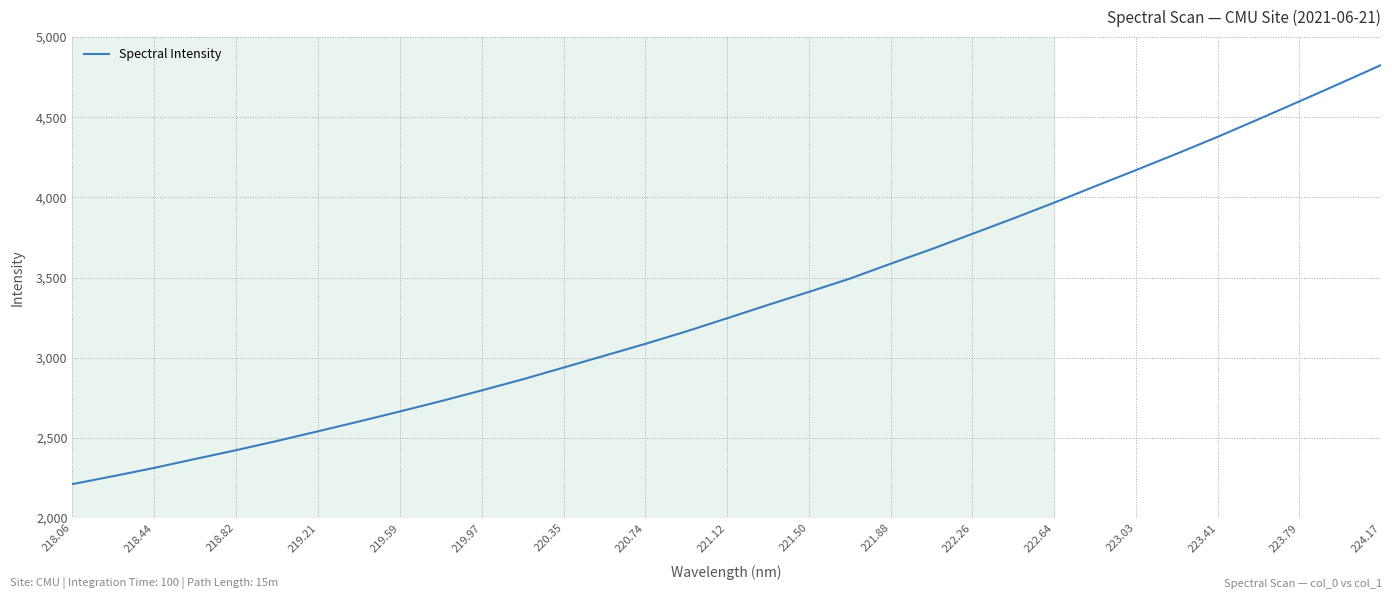

What is the minimum value shown in the chart?

2210.8